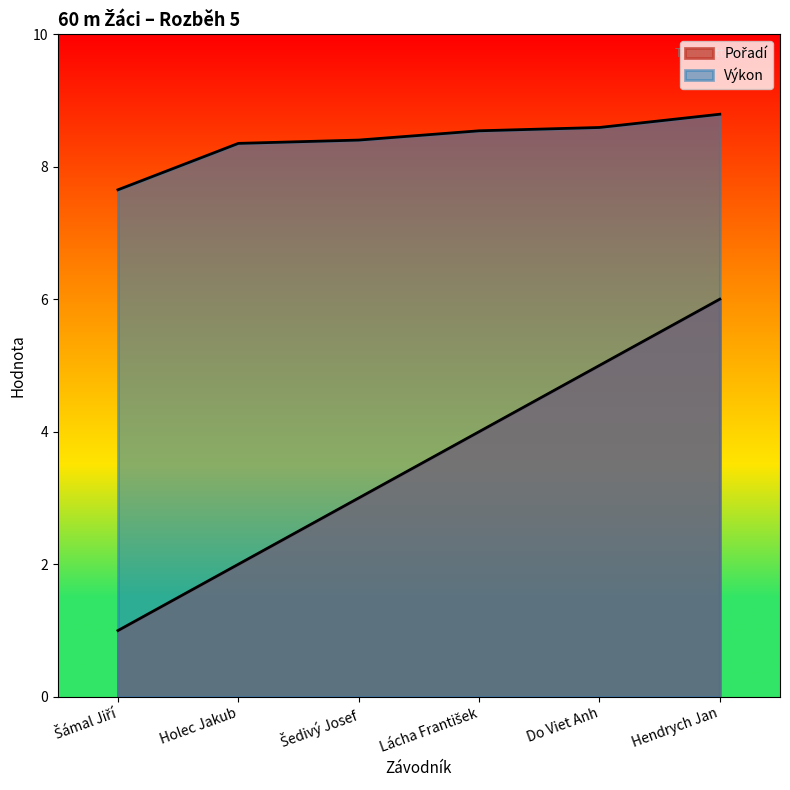

How many lines are shown in the chart?

2